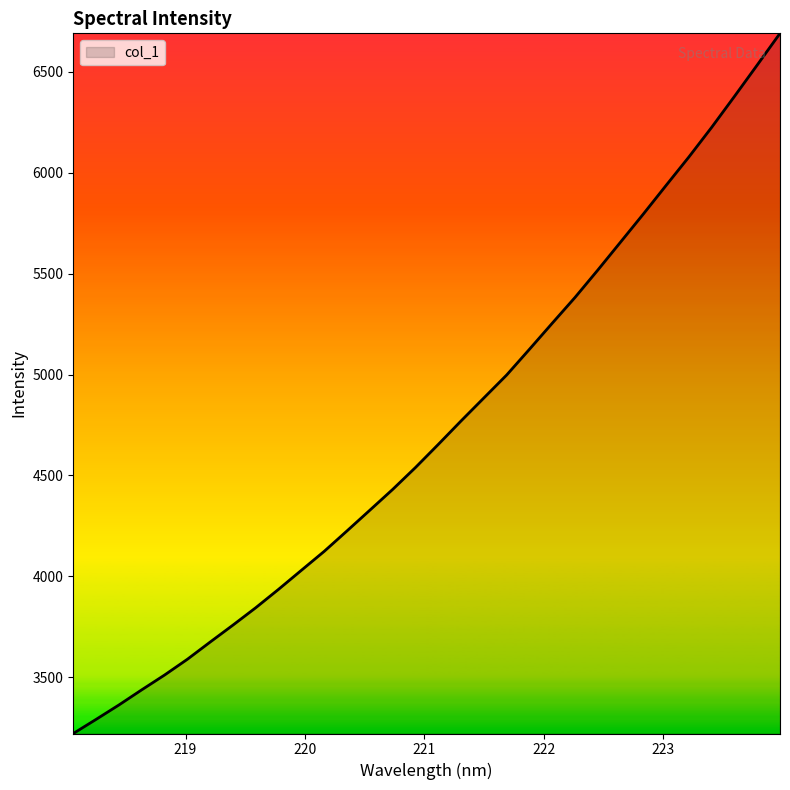

What is the average value?

4724.3